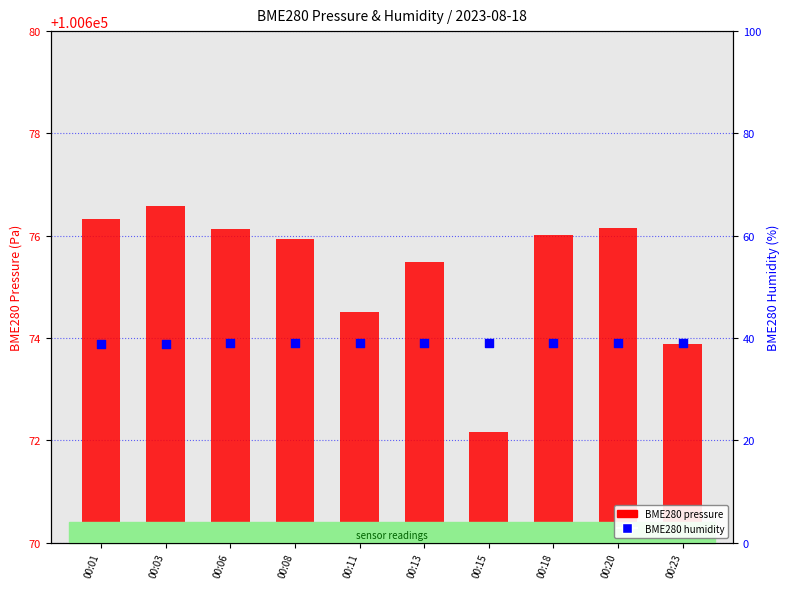

What are all the series names shown in the legend?

BME280 pressure, BME280 humidity